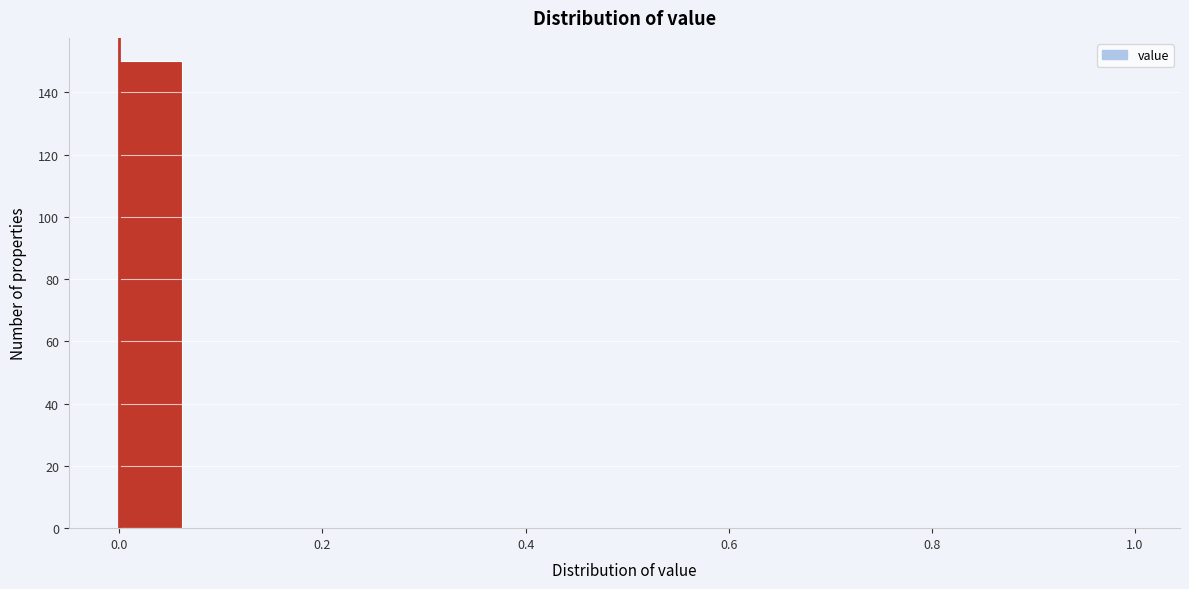

Read against the x-axis, roughly where is the centre of the tallest bar?

0.04